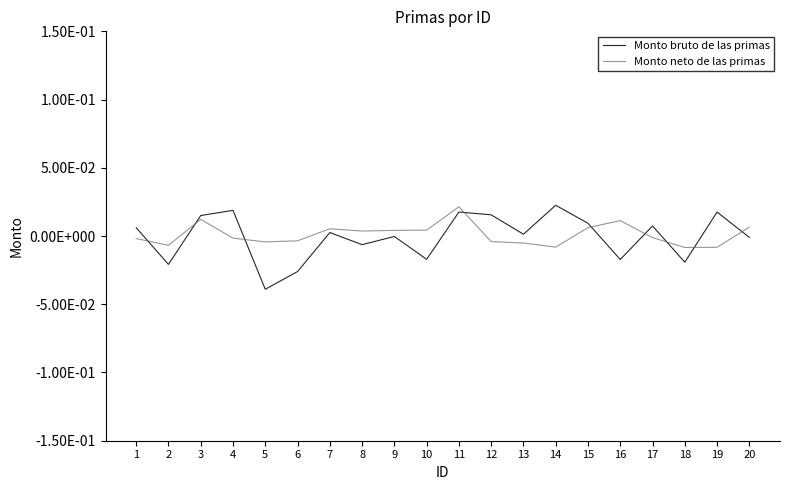

Does the chart display data point markers on the line(s)?

No